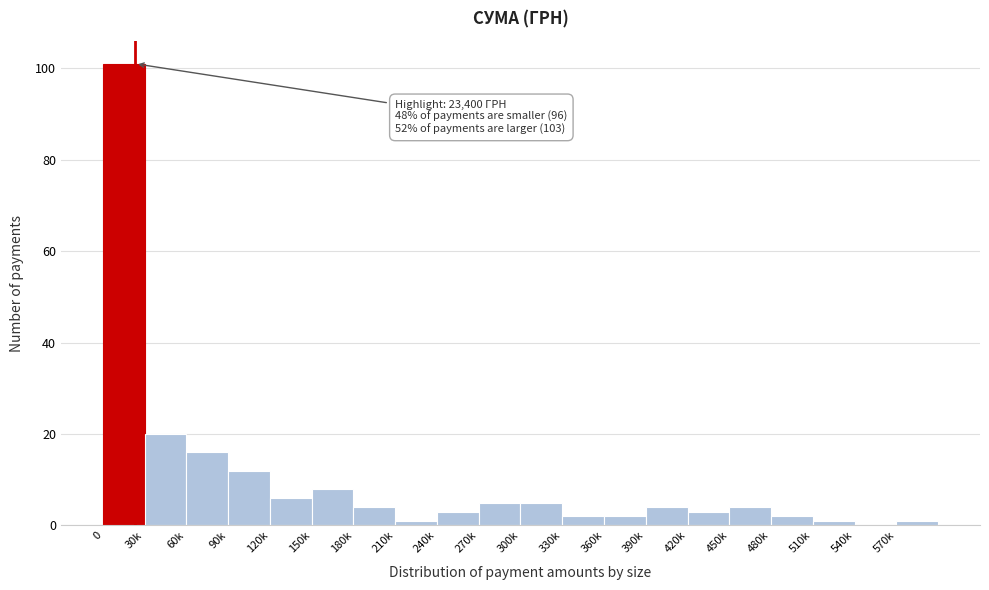

Reading left to right, list all the values displayed in this chart.

0=101	30k=20	60k=16	90k=12	120k=6	150k=8	180k=4	210k=1	240k=3	270k=5	300k=5	330k=2	360k=2	390k=4	420k=3	450k=4	480k=2	510k=1	540k=0	570k=1